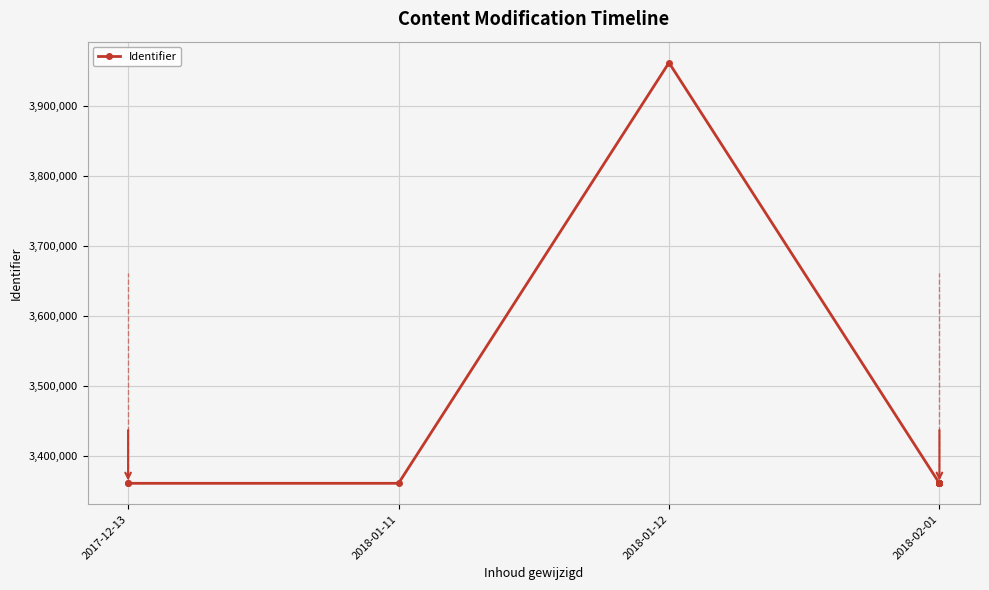

True or false: the data shows 3361368 at 10.

True